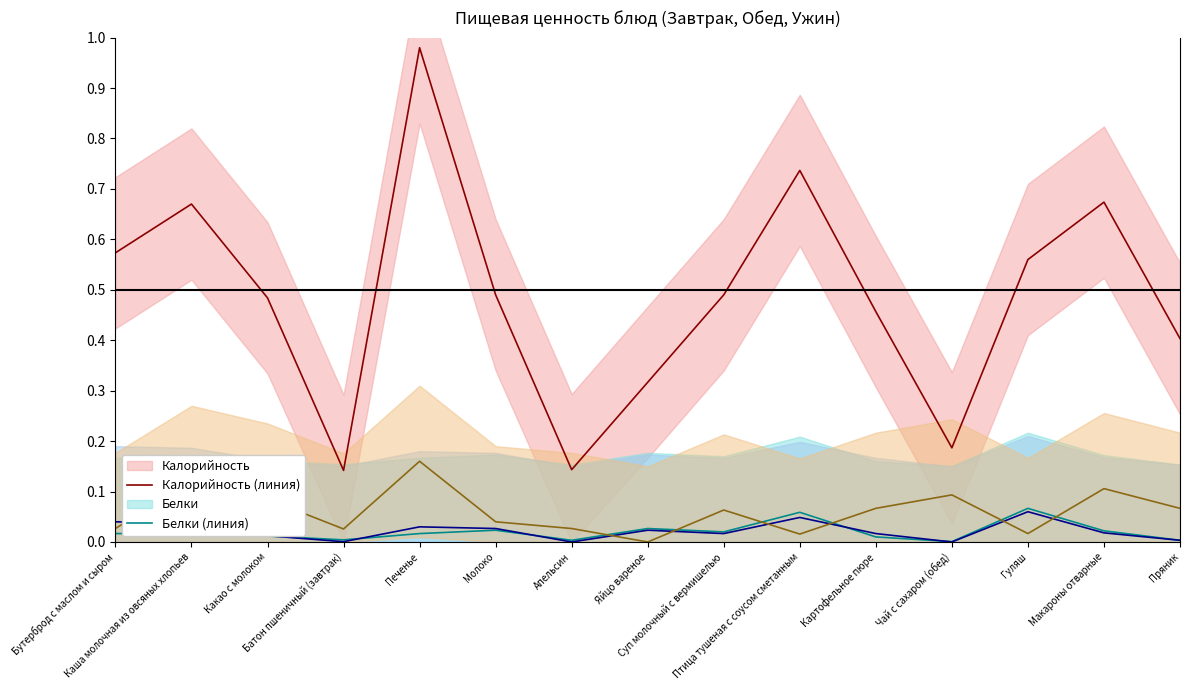

The value of Жиры (линия) at Макароны отварные is 0.0. True or false?

True